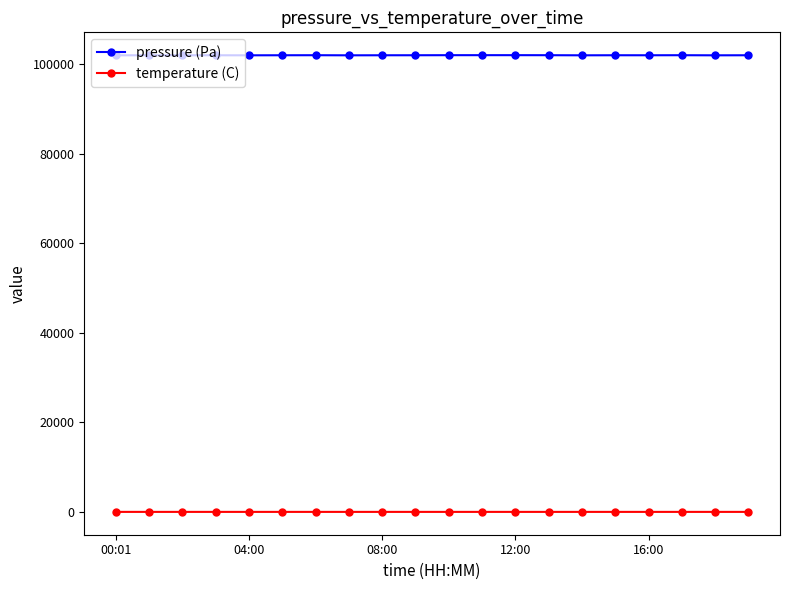

True or false: pressure (Pa) and temperature (C) intersect in this chart.

False